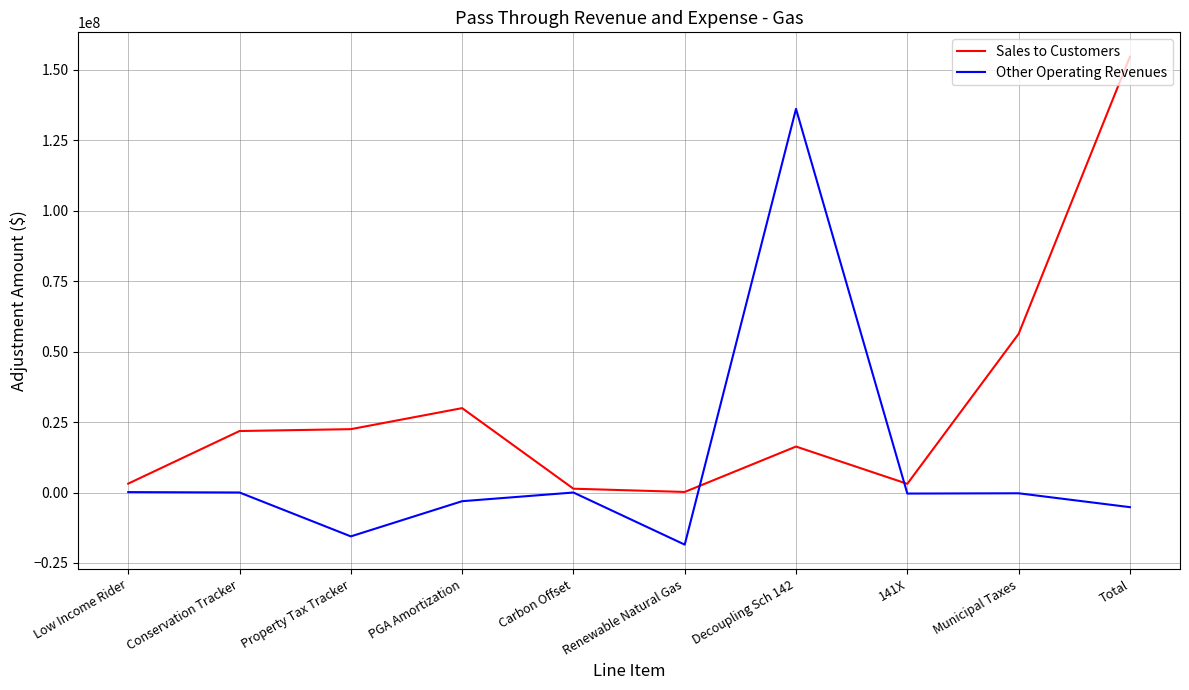

What is the difference between the Other Operating Revenues values at Municipal Taxes and PGA Amortization?

2809259.3